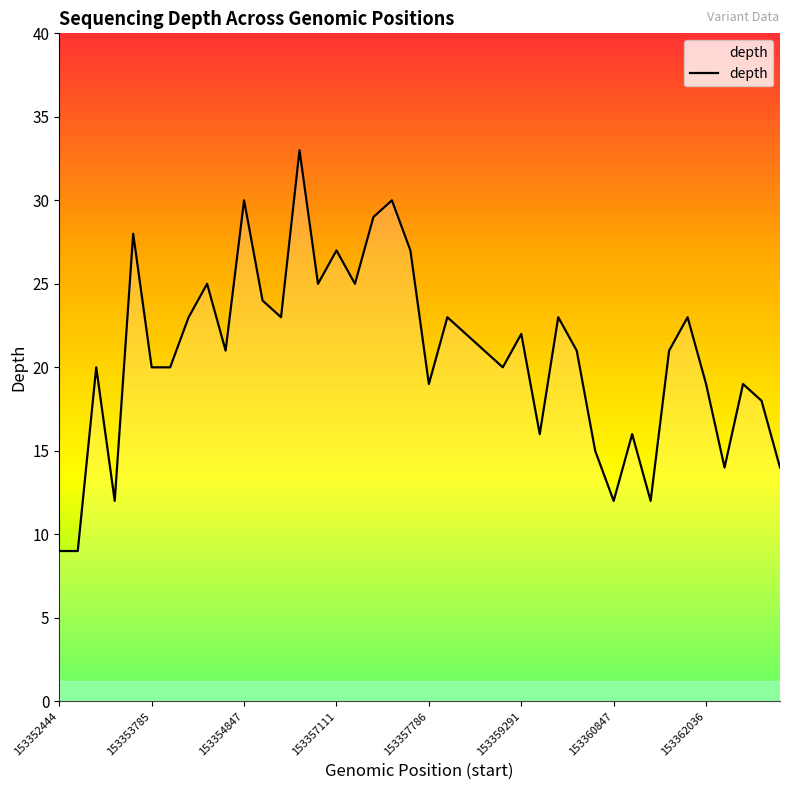

What is the difference between the maximum and minimum values?

24